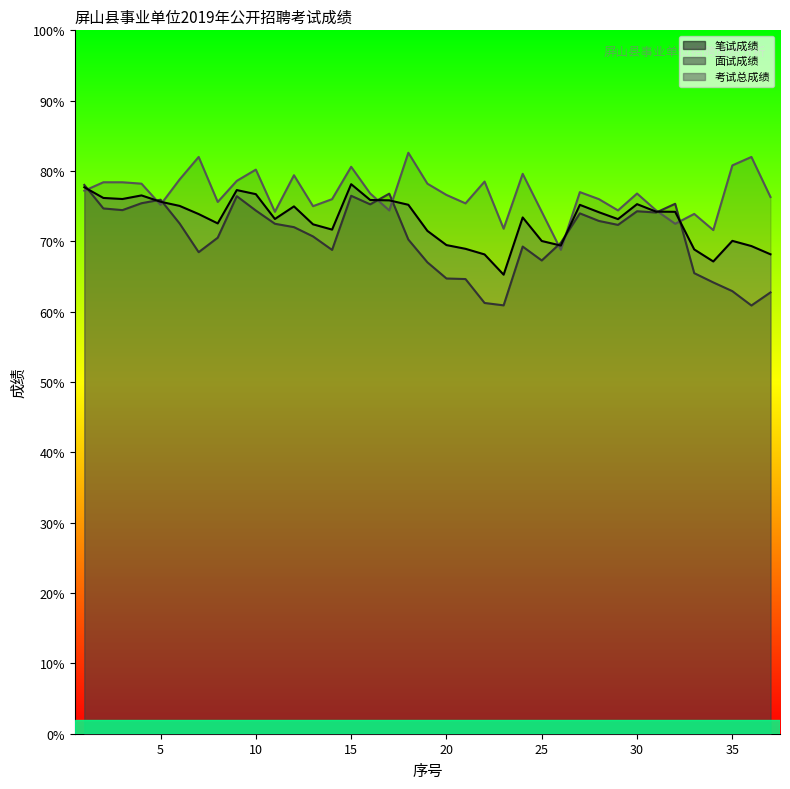

Reading left to right, list all the values displayed in this chart.

笔试成绩: 78.0	74.7	74.4	75.4	75.9	72.5	68.5	70.5	76.4	74.4	72.5	72.0	70.7	68.8	76.5	75.3	76.8	70.3	67.0	64.7	64.6	61.2	60.9	69.3	67.3	69.8	74.0	72.9	72.3	74.3	74.1	75.3	65.5	64.2	62.9	60.9	62.7
面试成绩: 77.2	78.4	78.4	78.2	75.2	78.8	82.0	75.6	78.6	80.2	74.2	79.4	75.0	76.0	80.6	76.8	74.4	82.6	78.2	76.6	75.4	78.5	71.8	79.6	74.2	68.8	77.0	76.0	74.4	76.8	74.4	72.5	73.9	71.6	80.8	82.0	76.3
考试总成绩: 77.7	76.2	76.0	76.5	75.6	75.0	73.9	72.5	77.3	76.7	73.2	75.0	72.4	71.7	78.1	75.9	75.8	75.2	71.5	69.5	68.9	68.1	65.3	73.4	70.0	69.4	75.2	74.1	73.2	75.3	74.2	74.2	68.8	67.1	70.1	69.3	68.2